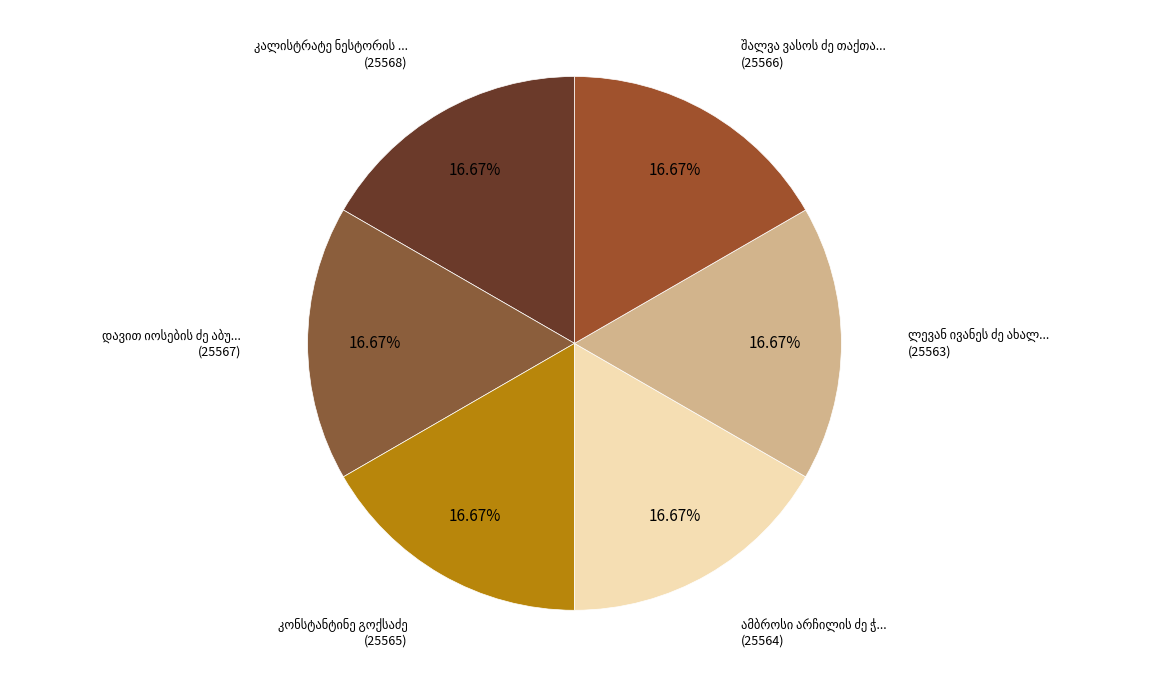

Approximately how many times larger is the value at კონსტანტინე გოქსაძე compared to ამბროსი არჩილის ძე ჭიჭინაძე?

1.0